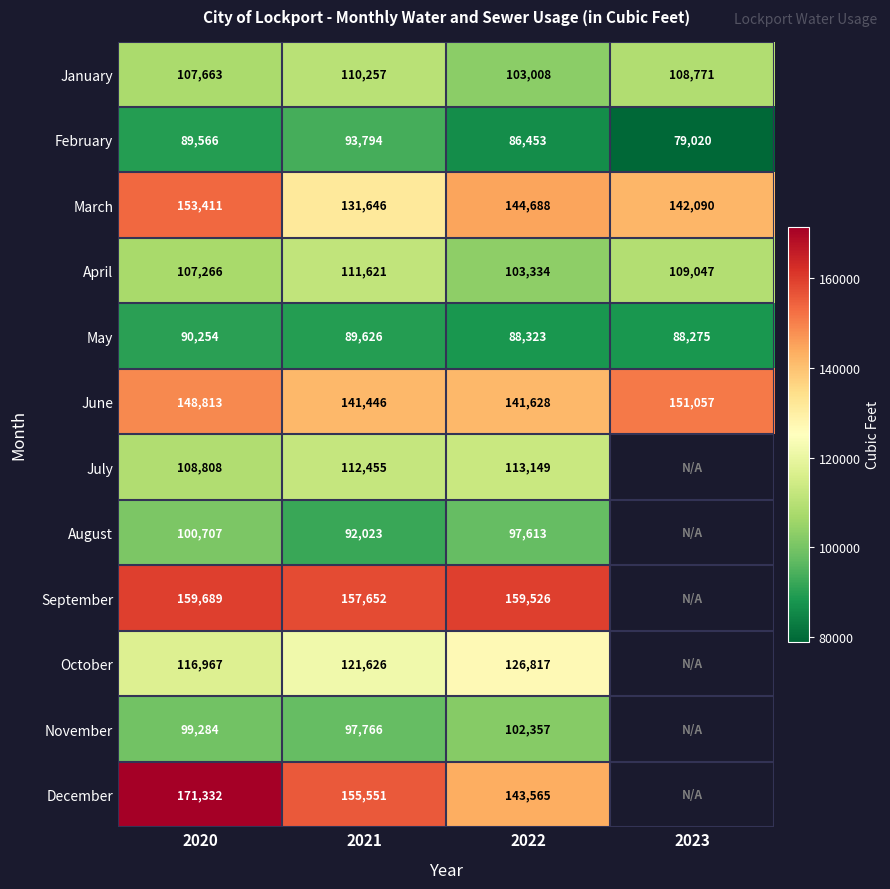

Which category has the highest value across all series?

2020